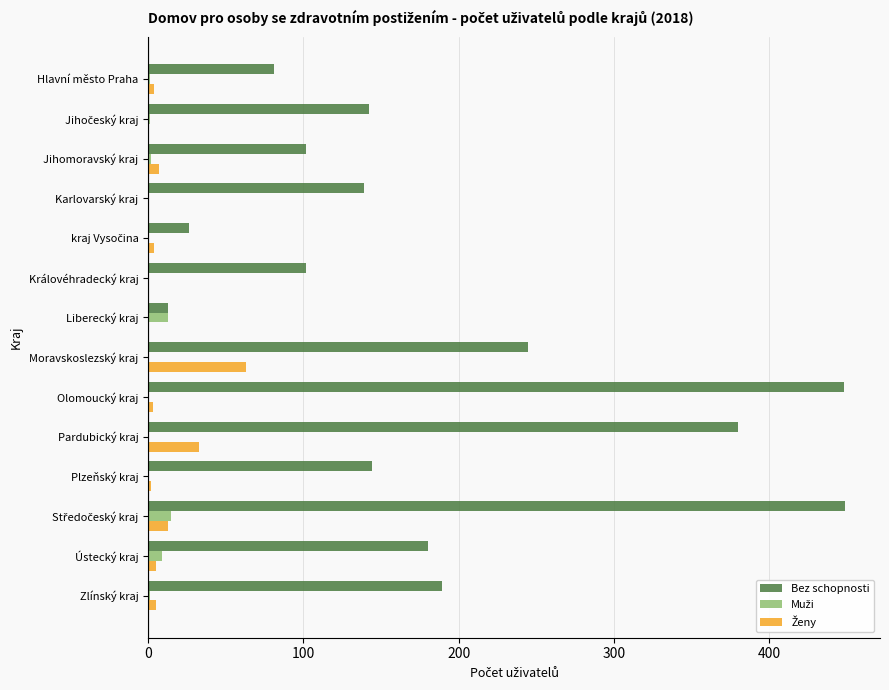

Where is Bez schopnosti nearest to the value 231?

Moravskoslezský kraj